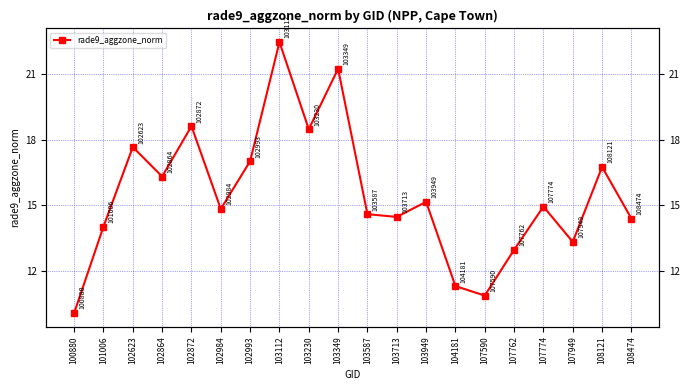

What is the change in value from 101006 to 102864?

+2.3